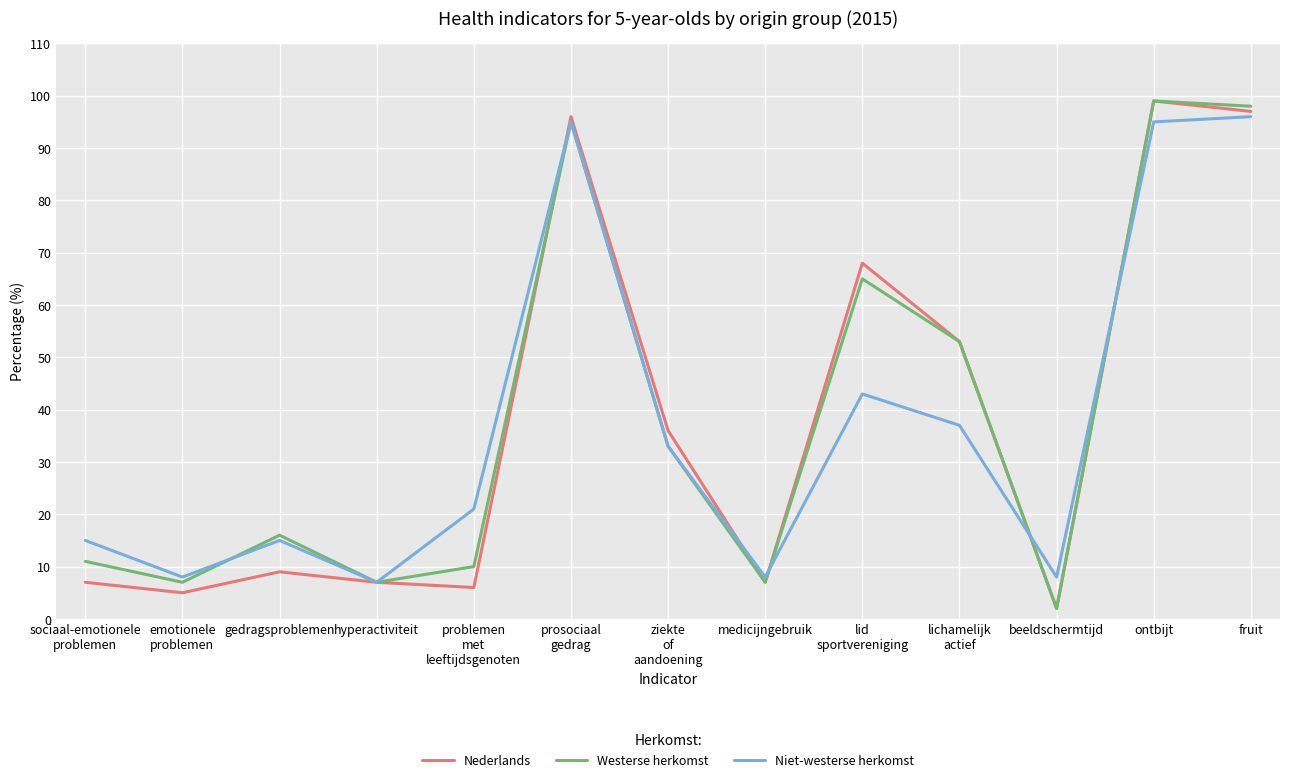

What is the difference between the maximum and minimum values in the Nederlands series?

97